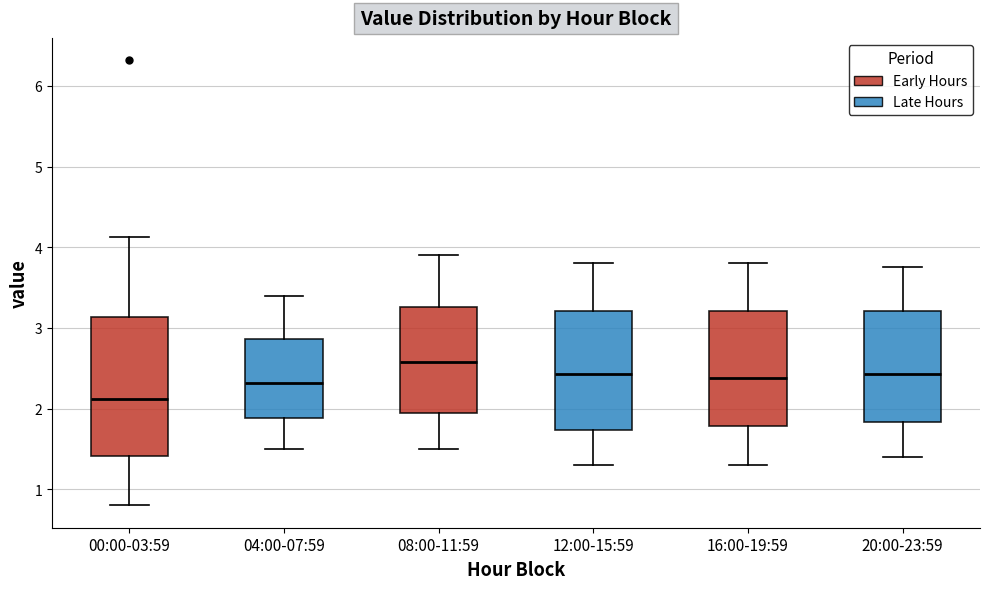

Where does the upper whisker of the box for 16:00-19:59 end on the y-axis? The values are not printed on the chart, so give them approximately, as read against the axis.

3.8